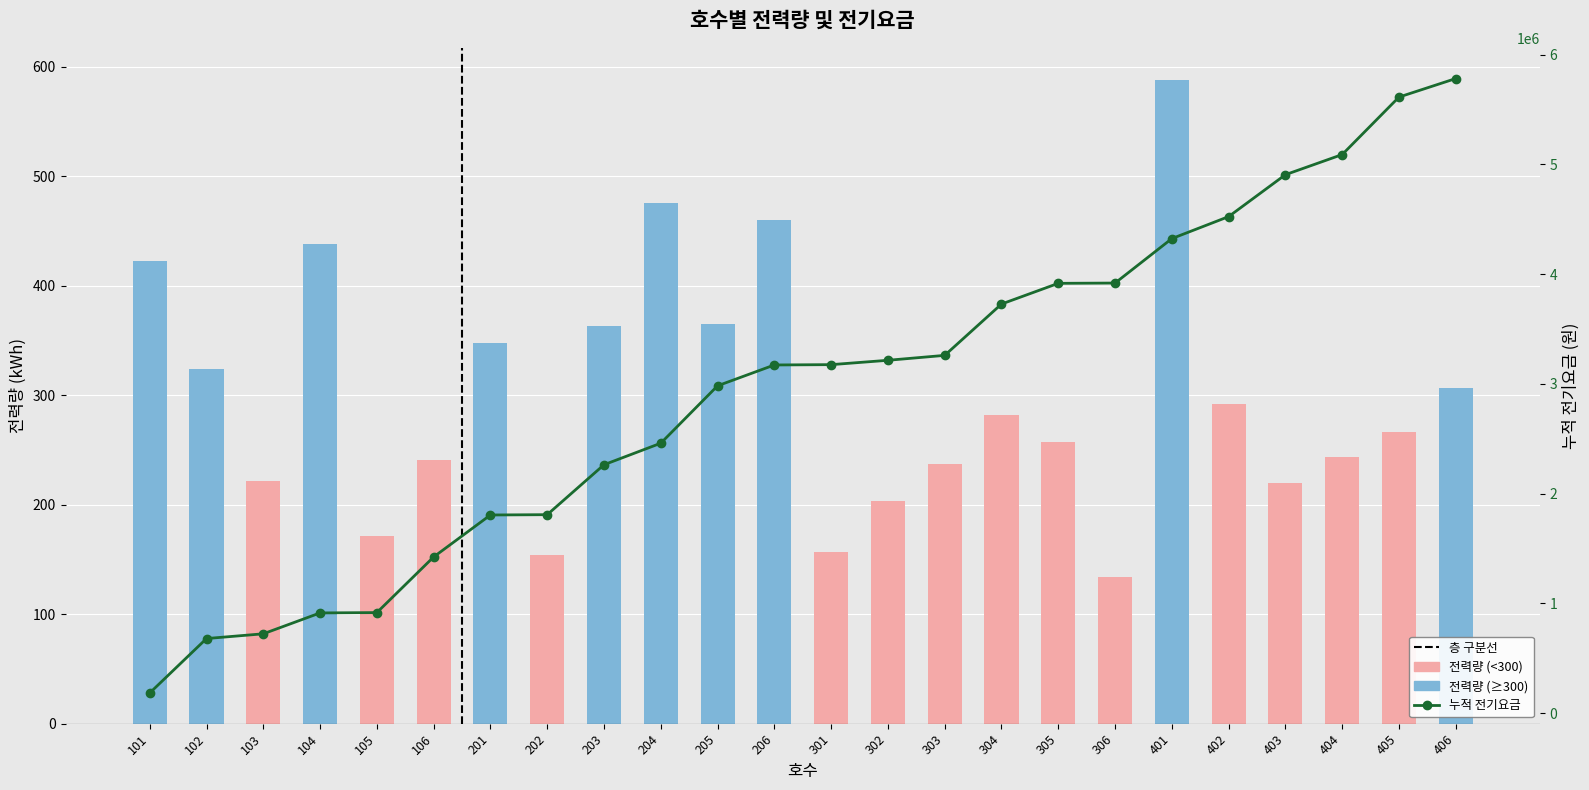

Which label corresponds to the smallest value in the chart?

306